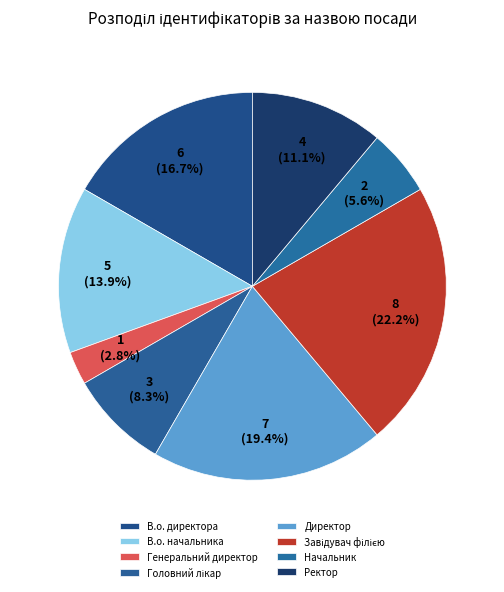

What is the smallest slice in the pie chart?

Генеральний директор